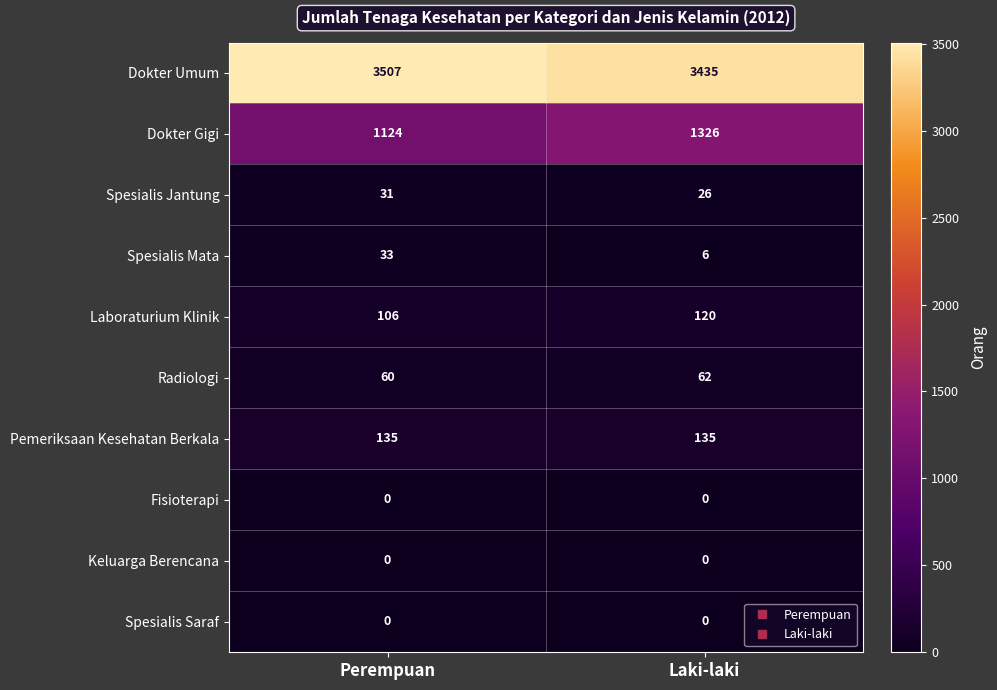

Reading left to right, transcribe all the data shown in this chart.

Dokter Umum: 3507	3435
Dokter Gigi: 1124	1326
Spesialis Jantung: 31	26
Spesialis Mata: 33	6
Laboraturium Klinik: 106	120
Radiologi: 60	62
Pemeriksaan Kesehatan Berkala: 135	135
Fisioterapi: 0	0
Keluarga Berencana: 0	0
Spesialis Saraf: 0	0